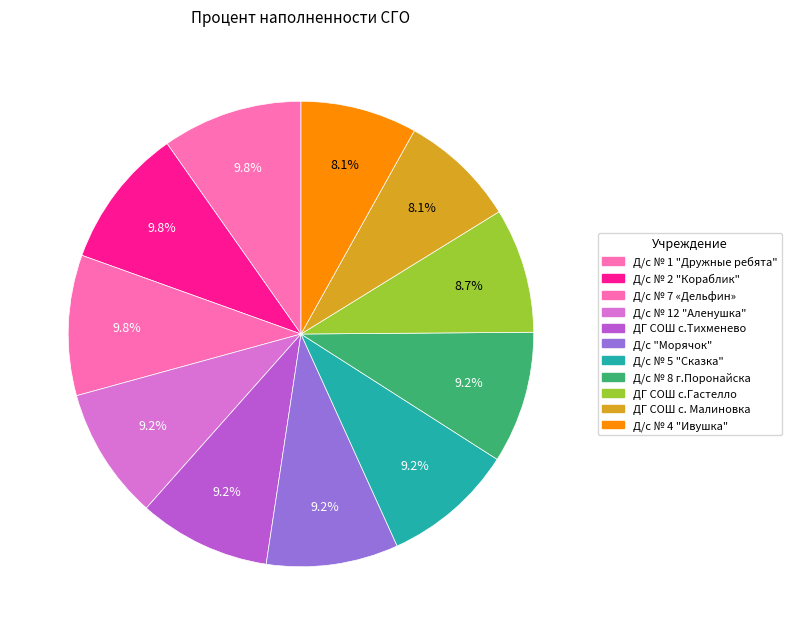

To the nearest percent, what is the difference between the Д/с № 2 "Кораблик" and Д/с № 12 "Аленушка" slice percentages?

1%